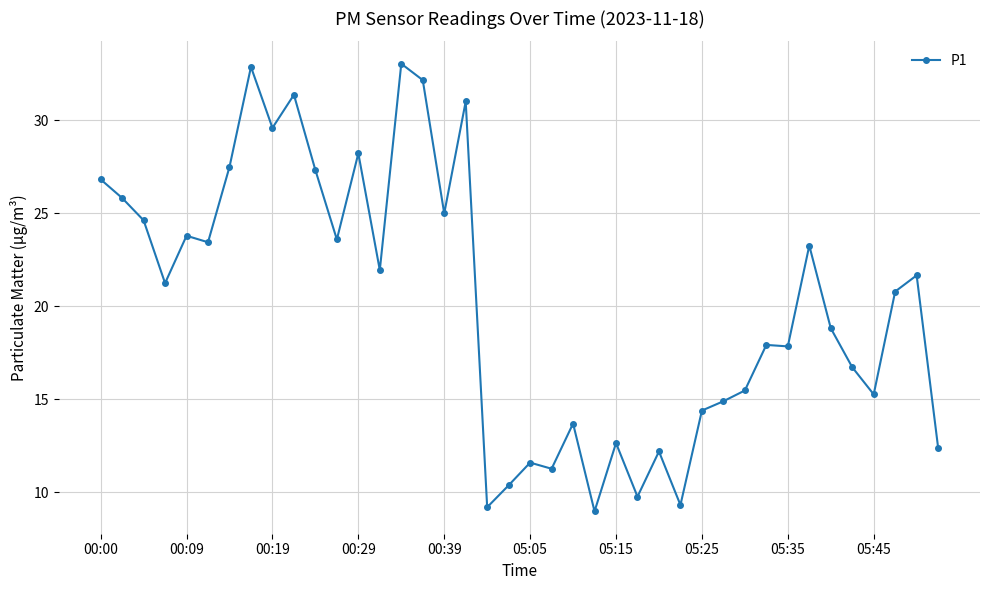

What is the sum of all values?

808.1